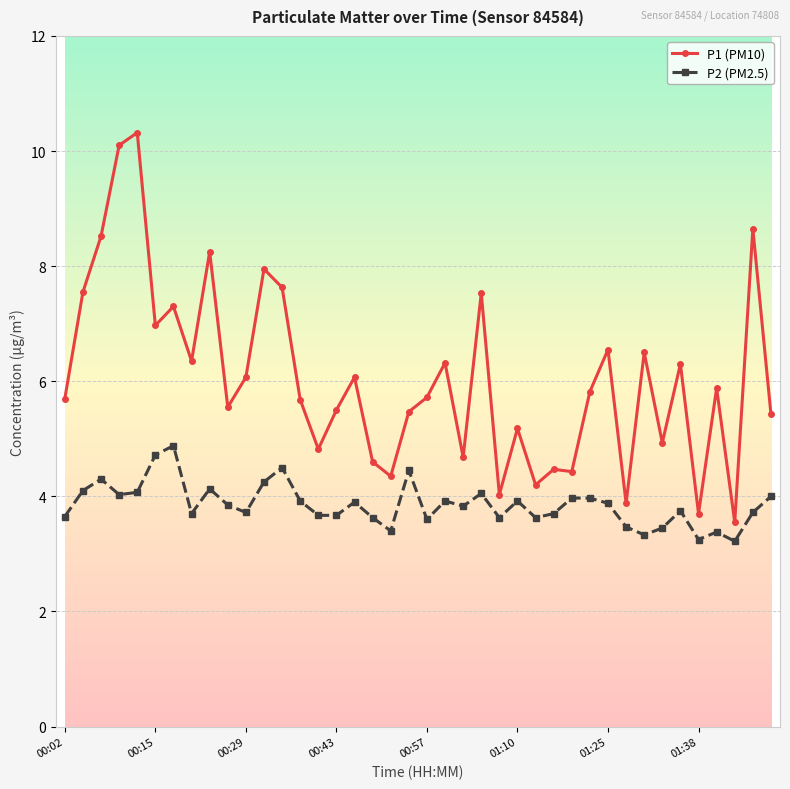

What is the average value of the P2 (PM2.5) series?

3.9